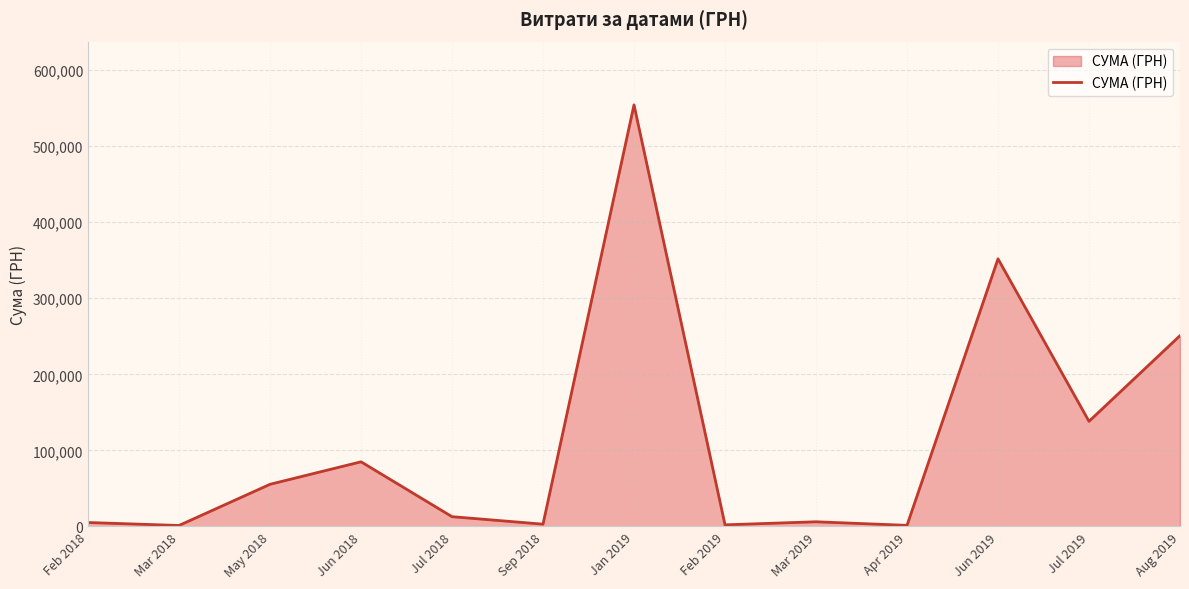

Where is the data nearest to the value 277726?

Aug 2019